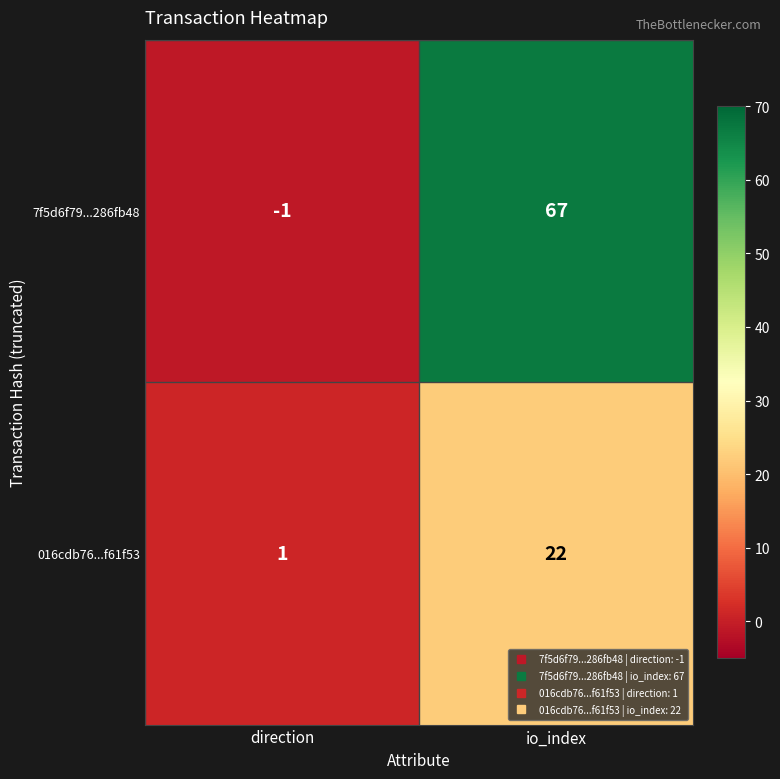

List the series in order of their peak value, highest first.

7f5d6f79...286fb48, 016cdb76...f61f53